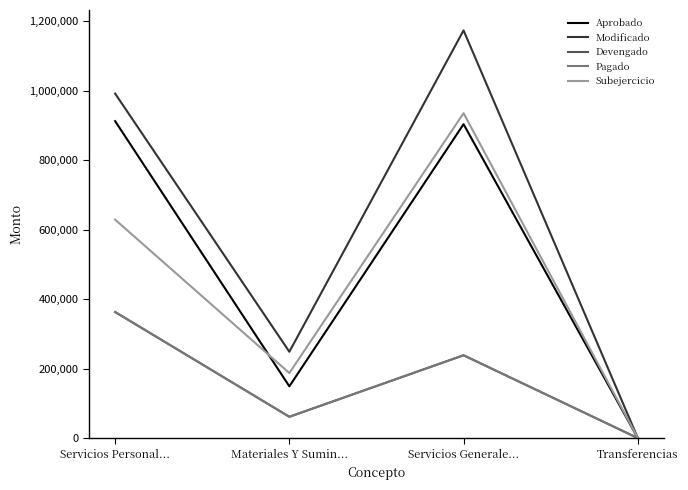

Reading left to right, extract all data points from this chart.

Aprobado: 912386.0	149000.0	903614.0	0.0
Modificado: 991599.9	248549.6	1173523.2	500.0
Devengado: 362898.0	61304.3	238380.5	0.0
Pagado: 362898.0	61304.3	238380.5	0.0
Subejercicio: 628702.0	187245.3	935142.7	500.0